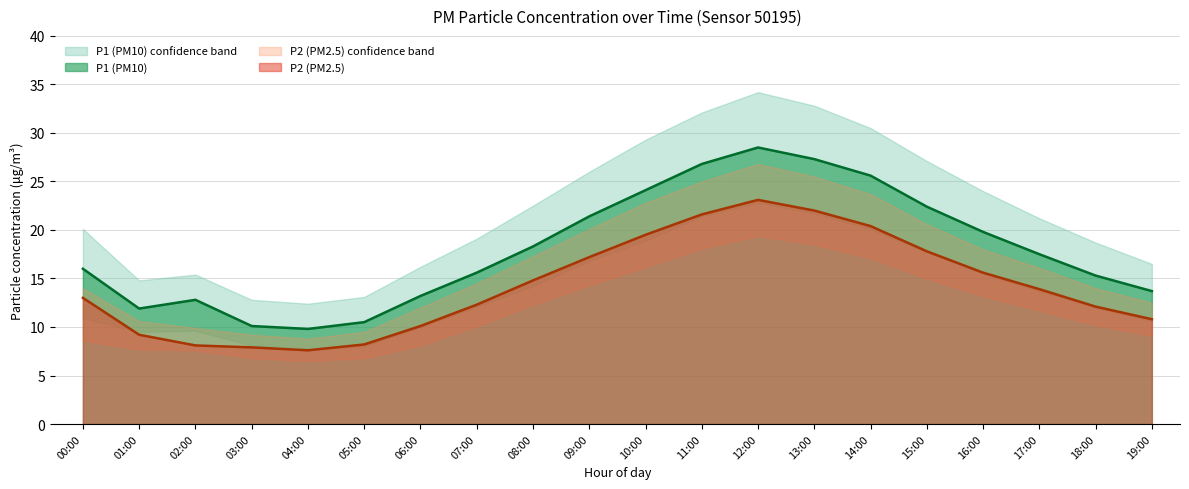

True or false: P2 and P1 cross at least once.

False